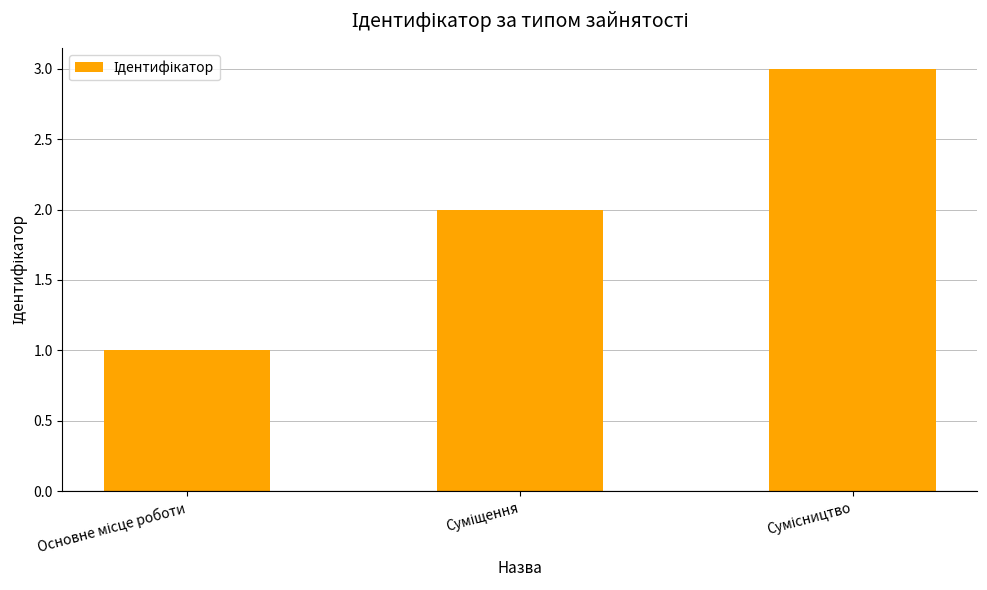

Are the bars grouped side by side (vs. stacked)?

No